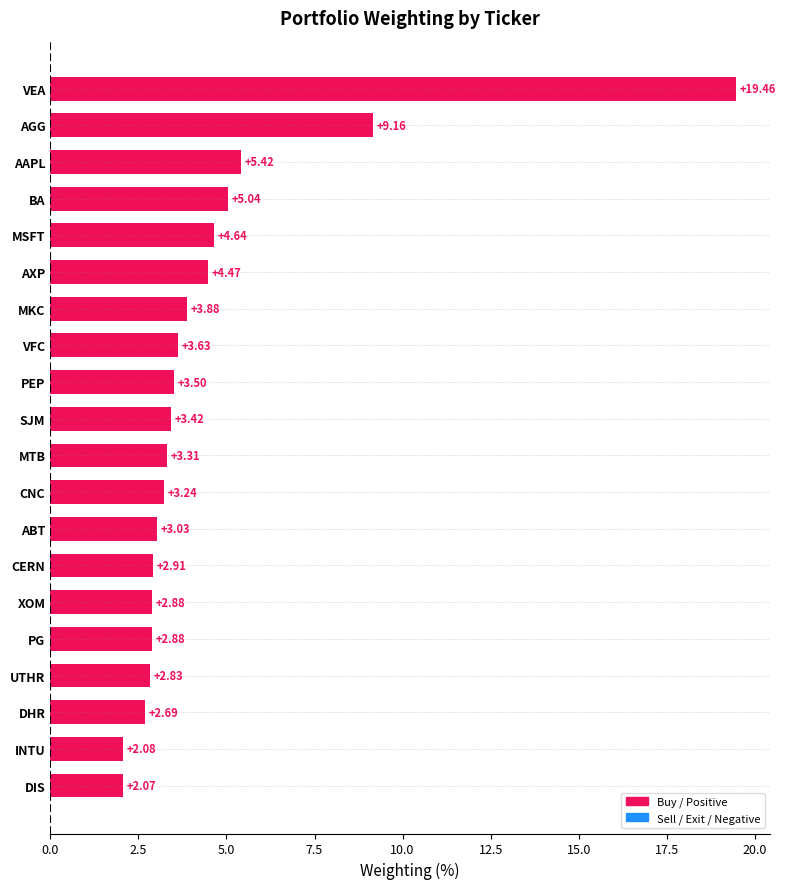

What is the difference between the maximum and minimum values?

17.4